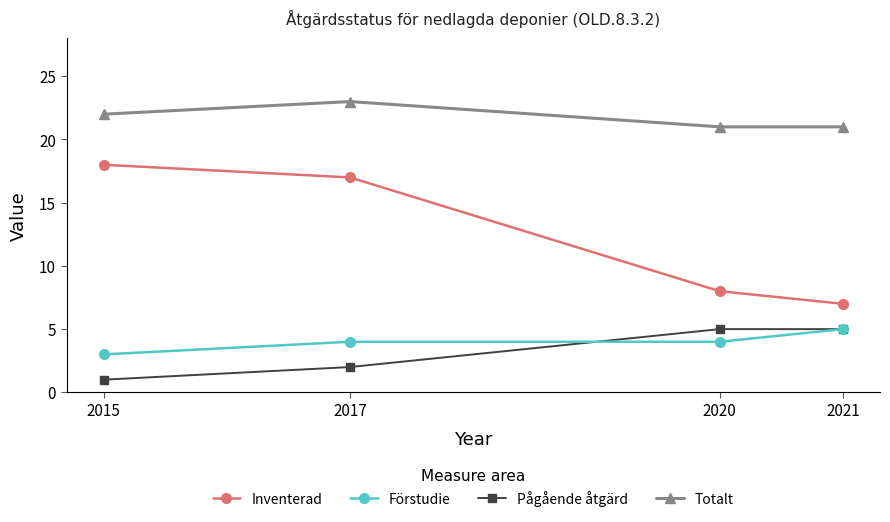

True or false: Inventerad and Pågående åtgärd cross at least once.

False